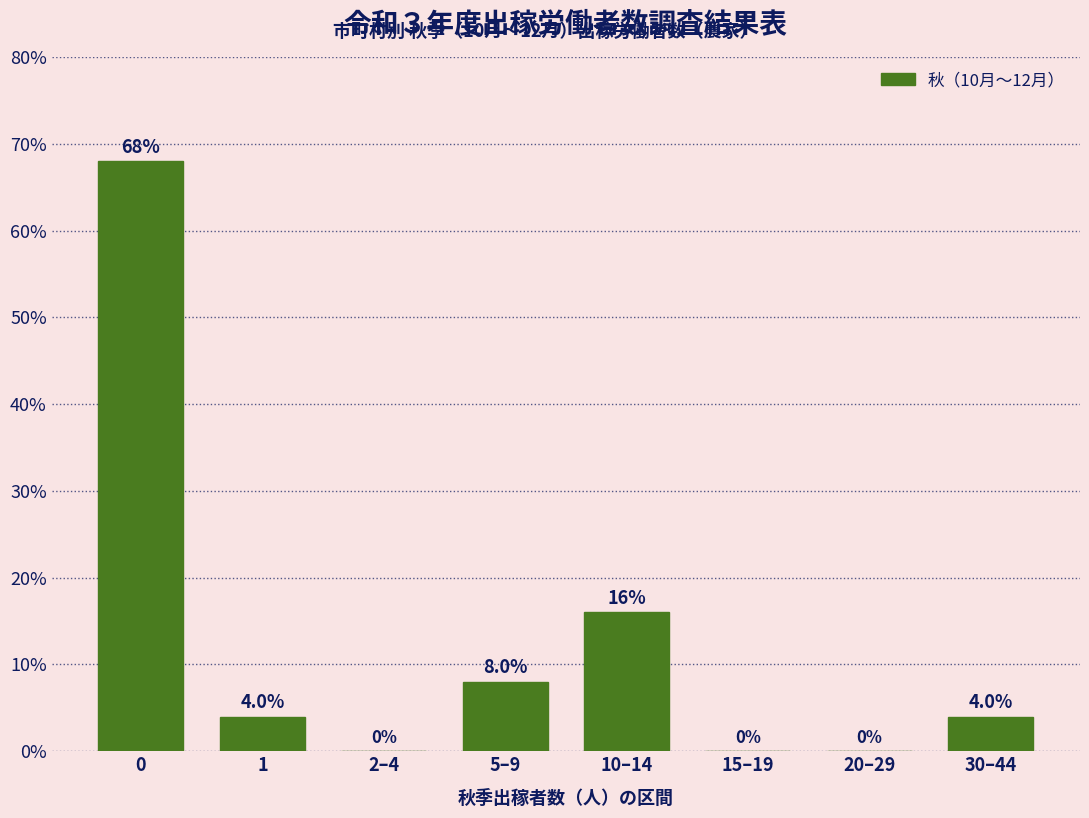

Reading left to right, transcribe all the data shown in this chart.

0=68	1=4	2–4=0	5–9=8	10–14=16	15–19=0	20–29=0	30–44=4